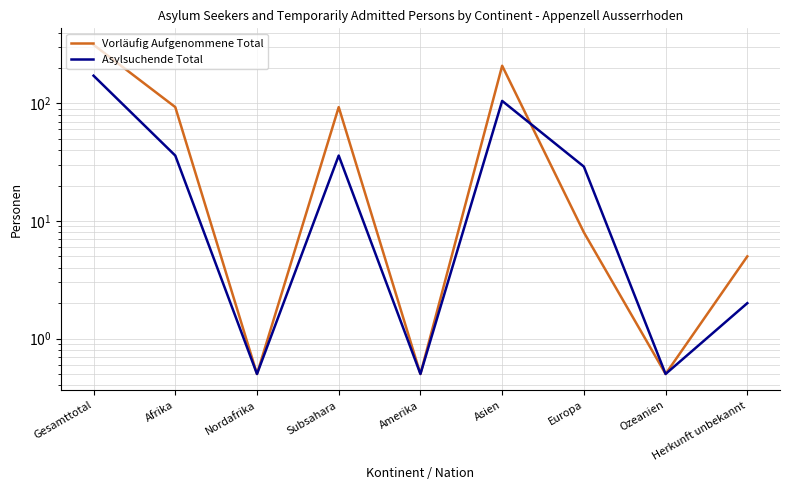

What are all the series names shown in the legend?

Vorläufig Aufgenommene Total, Asylsuchende Total